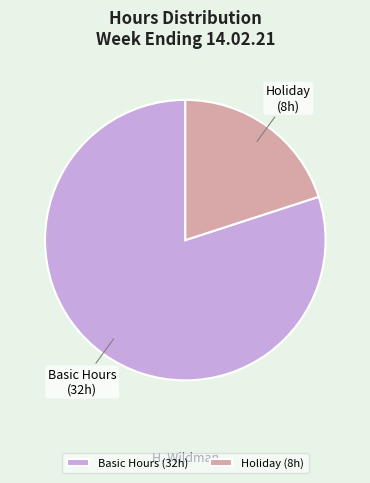

Approximately how many times larger is the value at Holiday compared to Basic Hours?

0.3